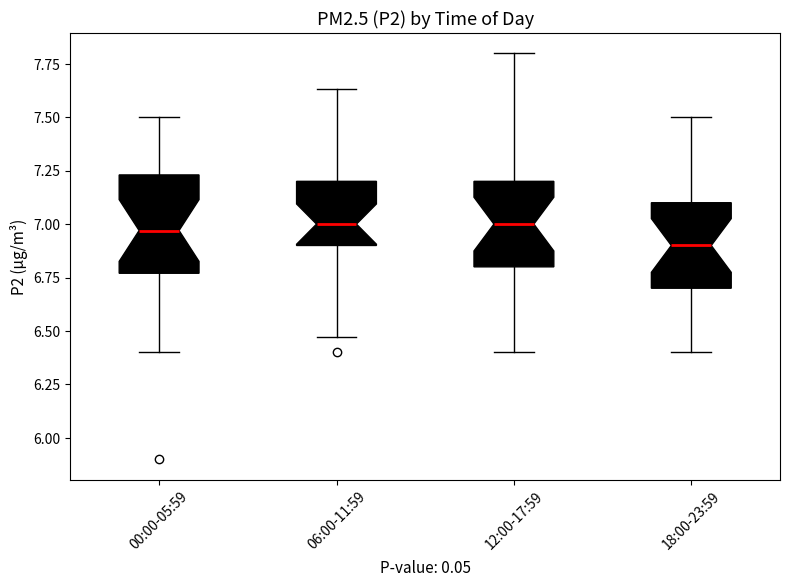

Reading left to right, transcribe this box plot: for each box, give where its median line is, the range the box spans, and where its two whiskers end, as read against the y-axis. The values are not printed on the chart, so give them approximately, as read against the axis.

00:00-05:59: median 6.95, box 6.75 to 7.25, whiskers 6.40 to 7.50
06:00-11:59: median 7.00, box 6.90 to 7.20, whiskers 6.45 to 7.65
12:00-17:59: median 7.00, box 6.80 to 7.20, whiskers 6.40 to 7.80
18:00-23:59: median 6.90, box 6.70 to 7.10, whiskers 6.40 to 7.50